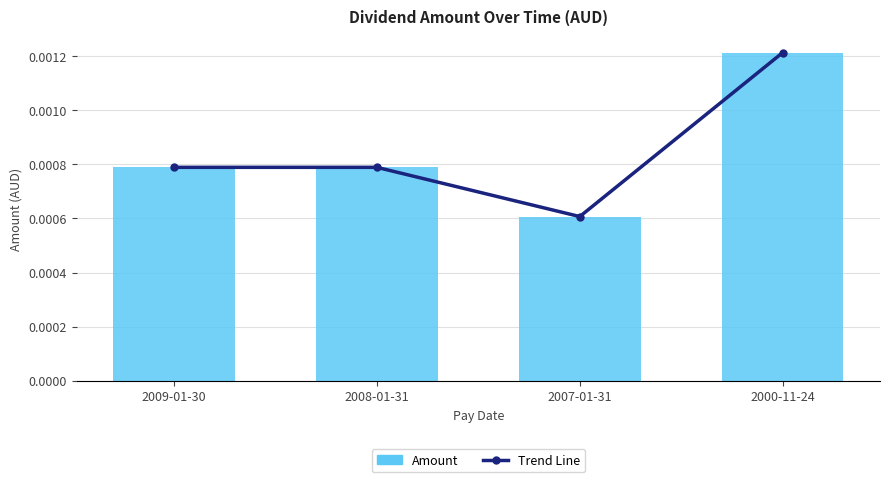

Where is Trend Line nearest to the value 0?

2007-01-31